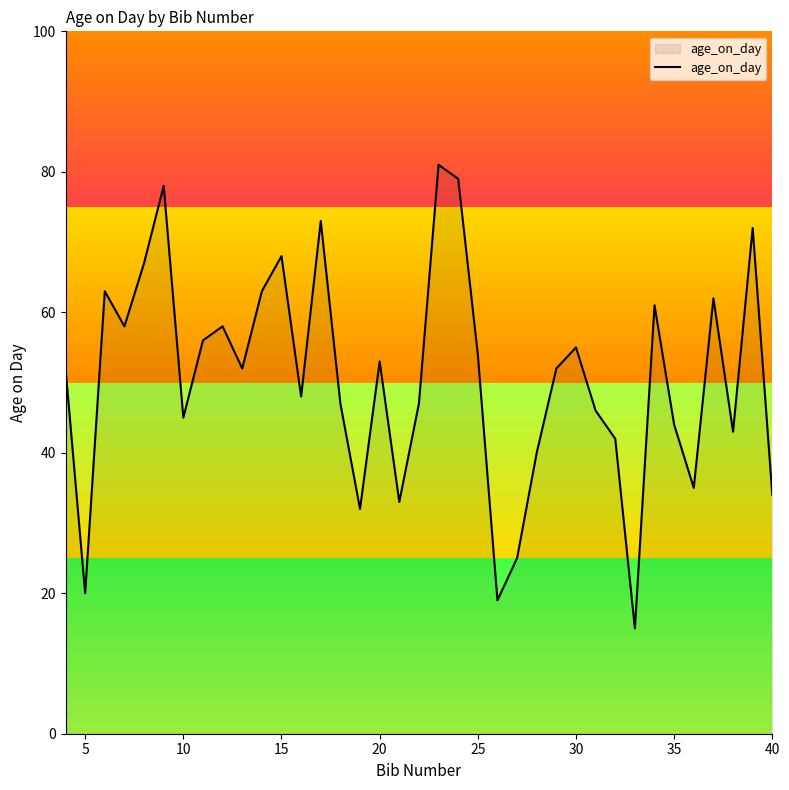

What is the difference between the maximum and minimum values?

66